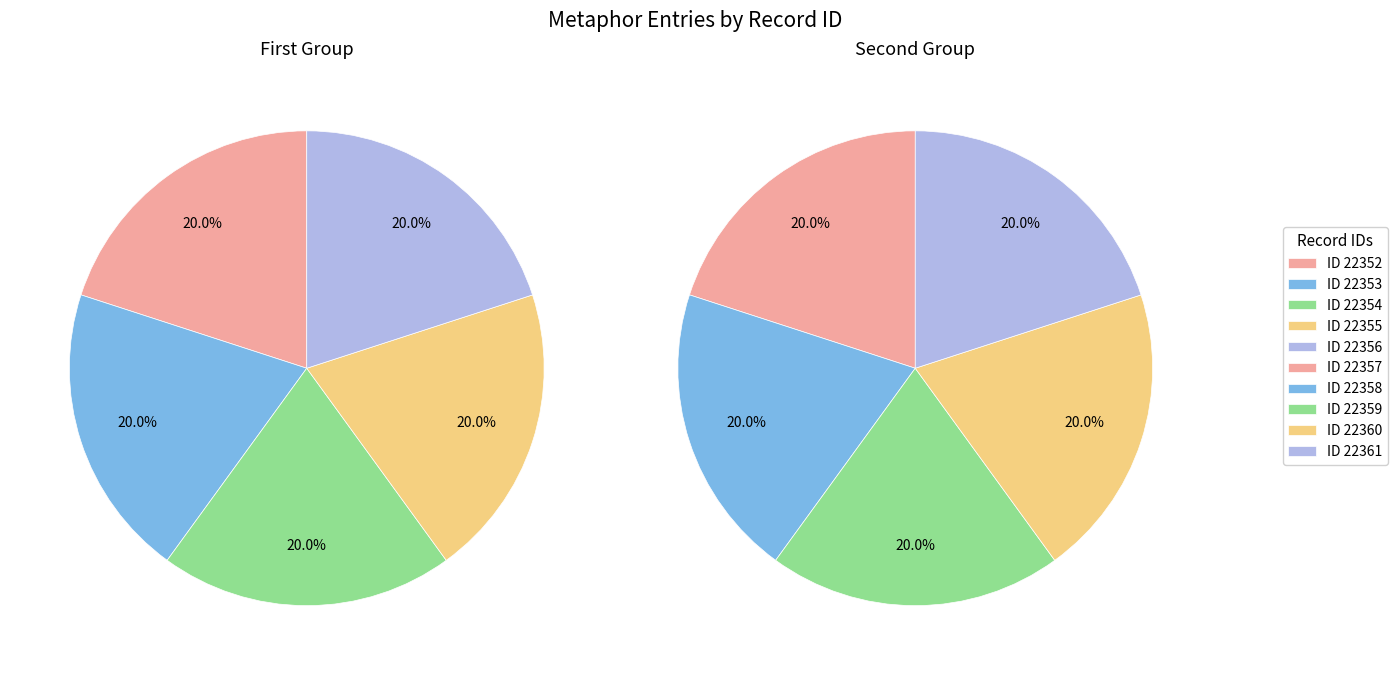

Is it true that 22355 is 10% of the pie?

True